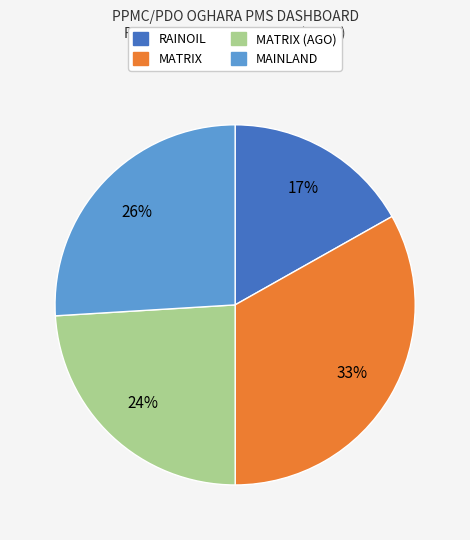

To the nearest percent, what is the difference between the largest and smallest slice percentages?

16%